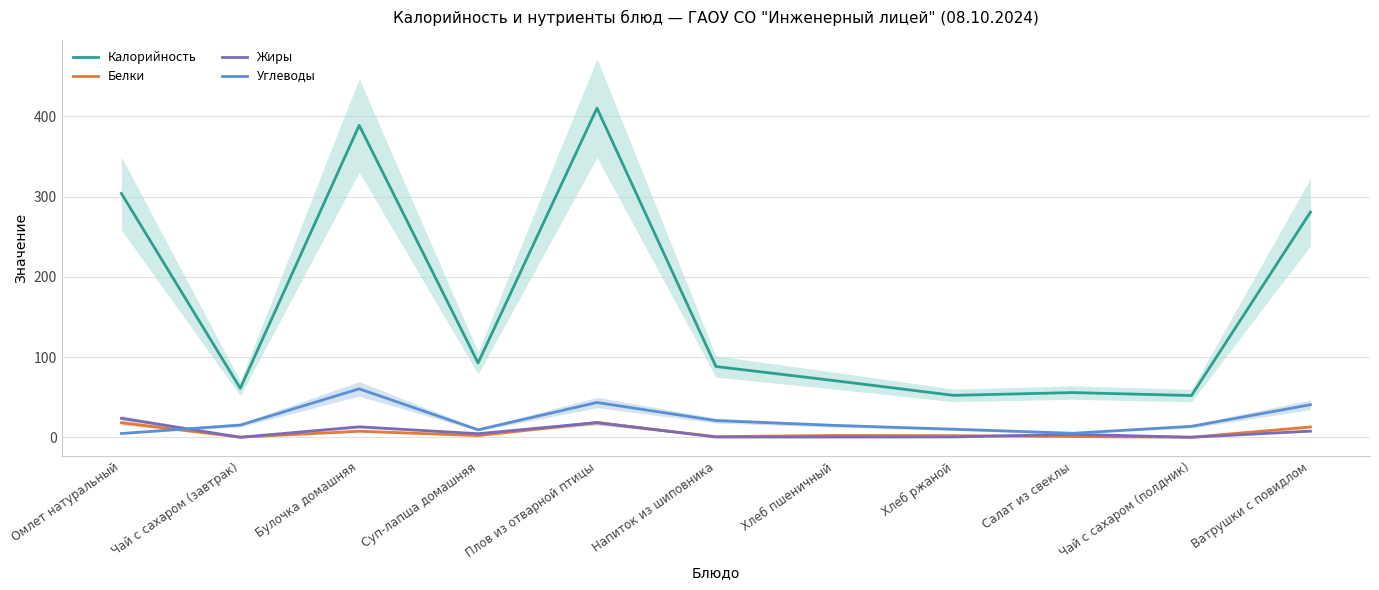

Which category has the lowest value across all series?

Чай с сахаром (полдник)